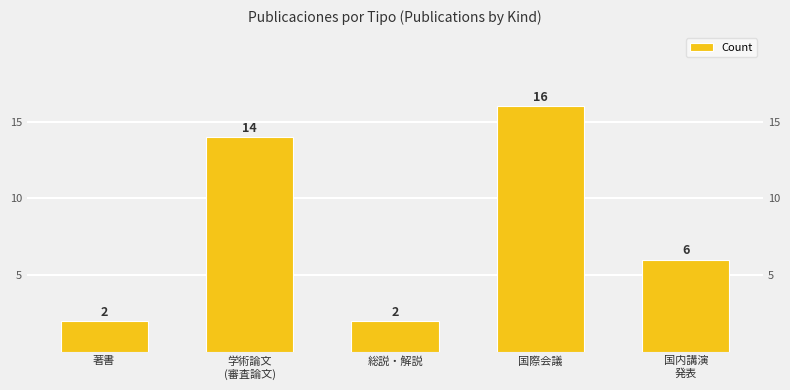

How many bars are there in total?

5